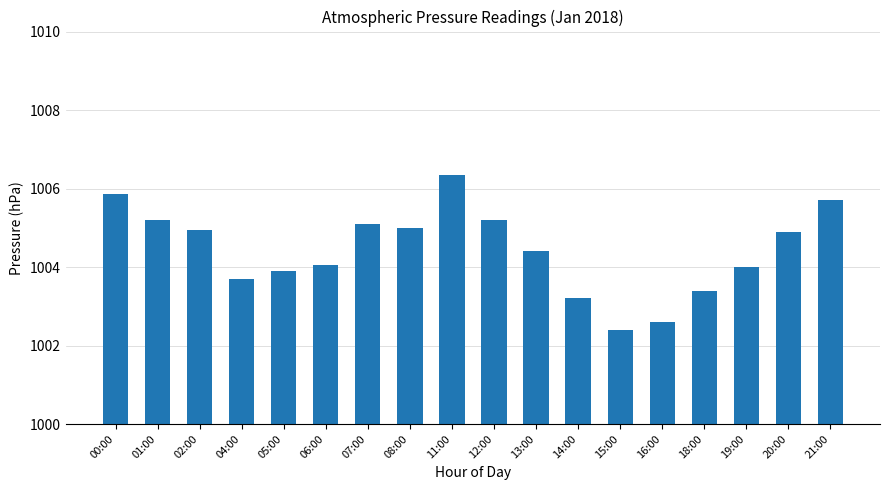

What is the approximate value at 18:00?

1003.4